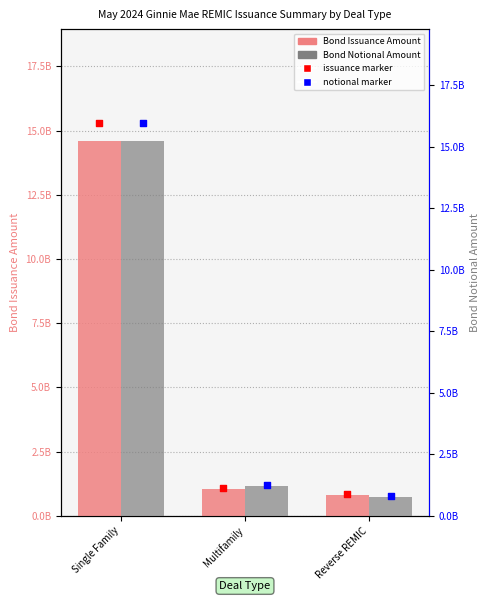

Which series reaches the minimum Y coordinate?

Bond Notional Amount